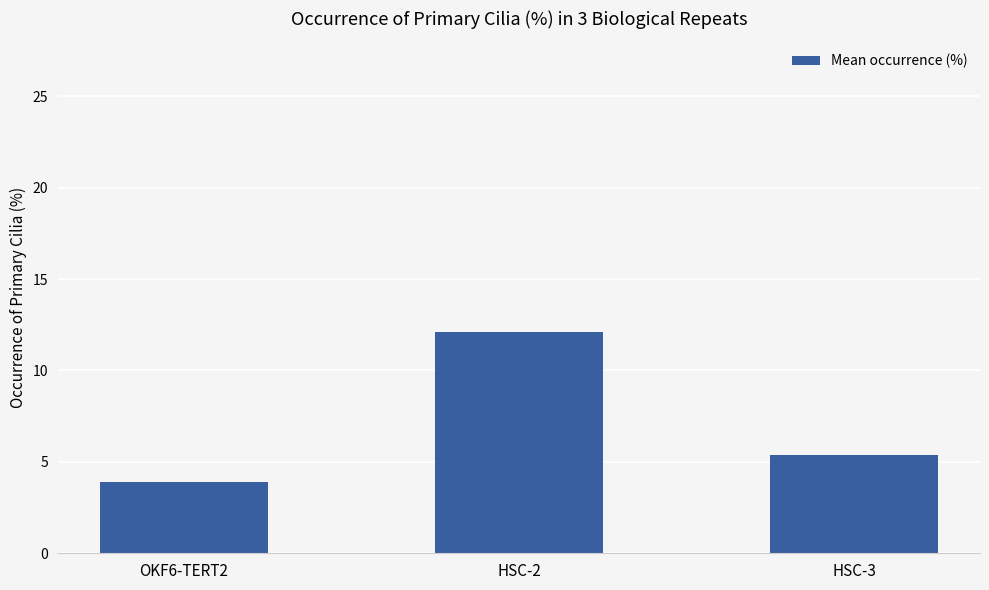

What is the greatest value displayed?

12.1